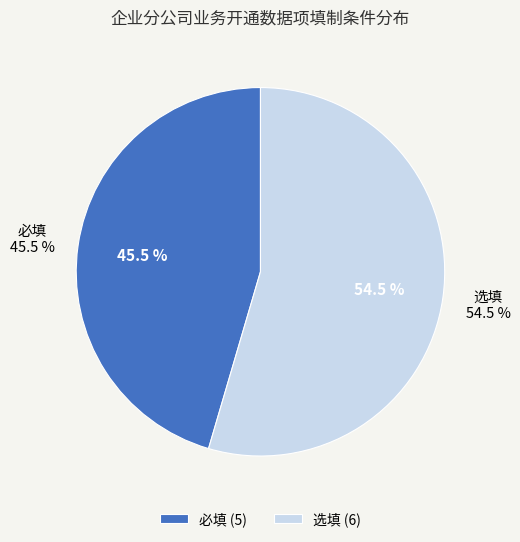

Is there any slice that represents more than half of the pie?

Yes